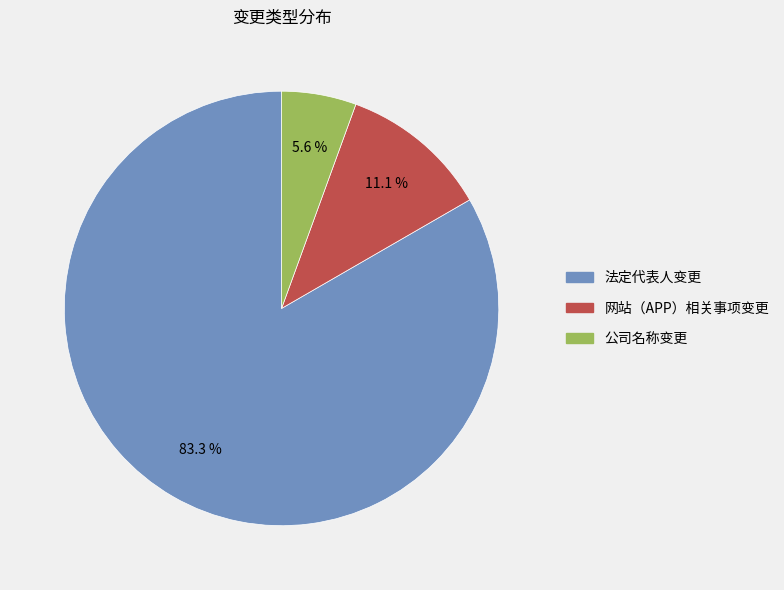

Which has a higher value, 公司名称变更 or 网站（APP）相关事项变更?

网站（APP）相关事项变更